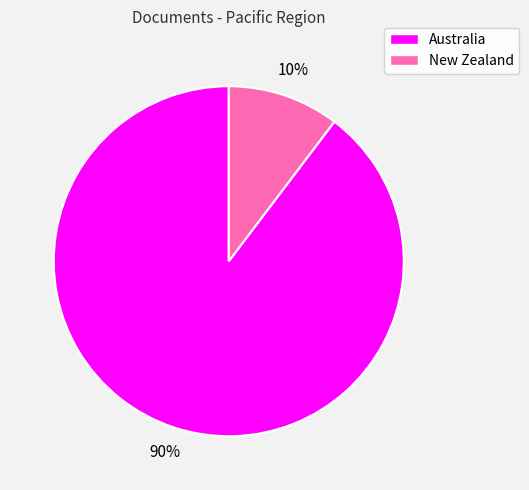

Is there a majority slice in this chart?

Yes